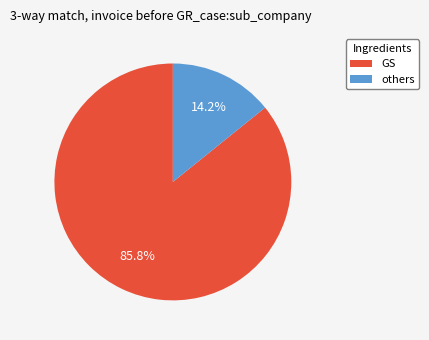

How many slices are in this pie chart?

2